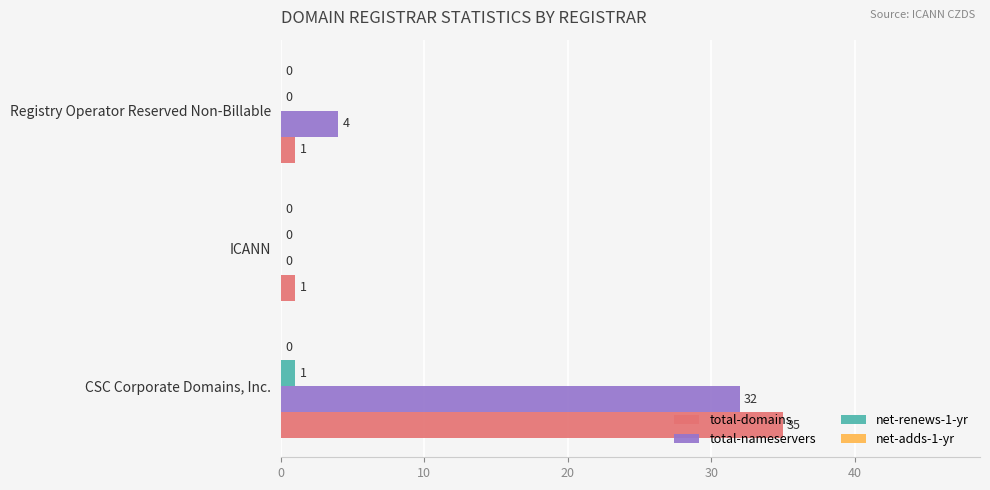

What is the sum of the total-domains values at ICANN and CSC Corporate Domains, Inc.?

36